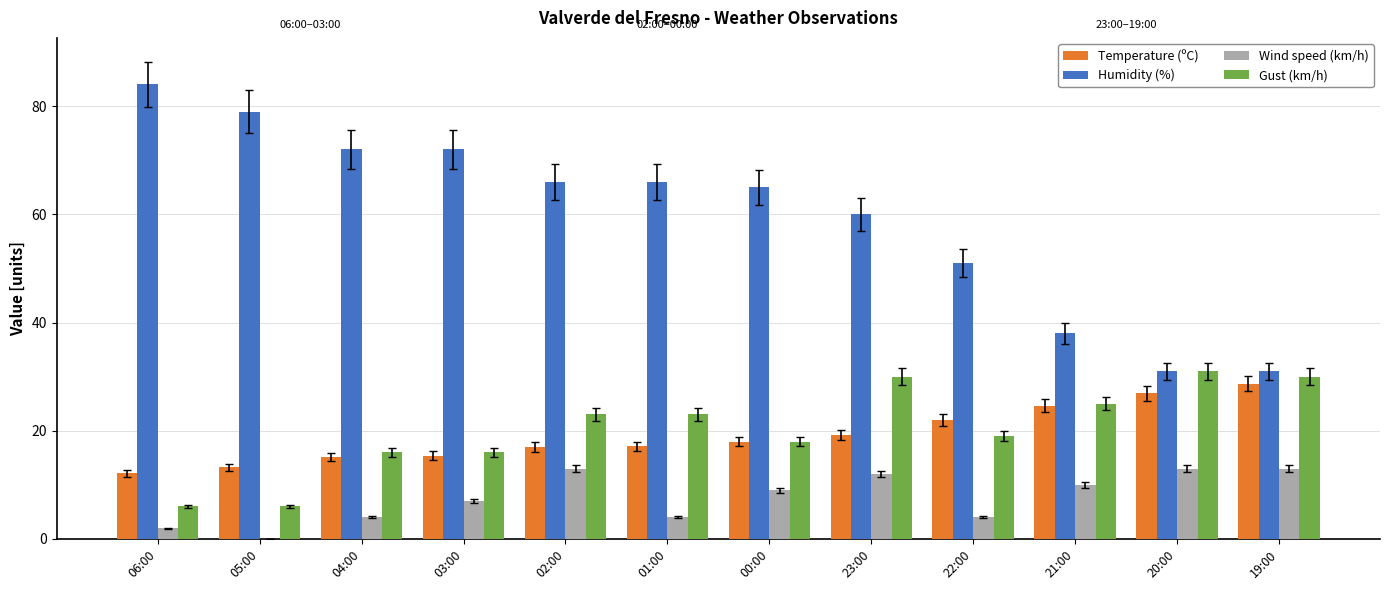

What is the total value across all series at 23:00?

121.2